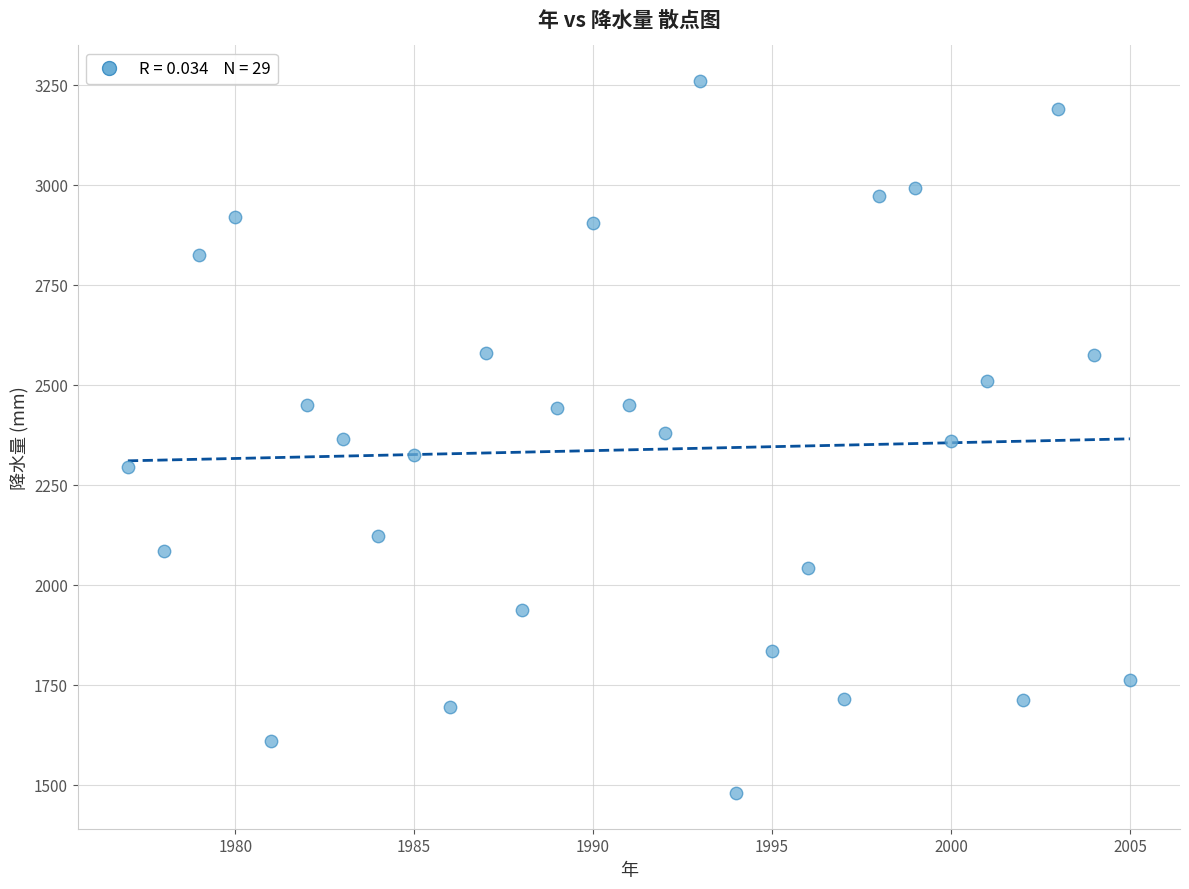

What is the range of Y values (max minus min)?

1780